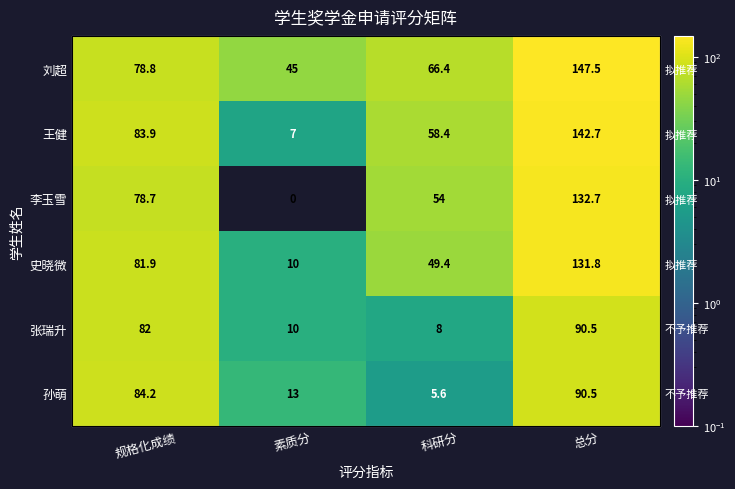

What value does the 张瑞升 series have at 素质分?

10.0